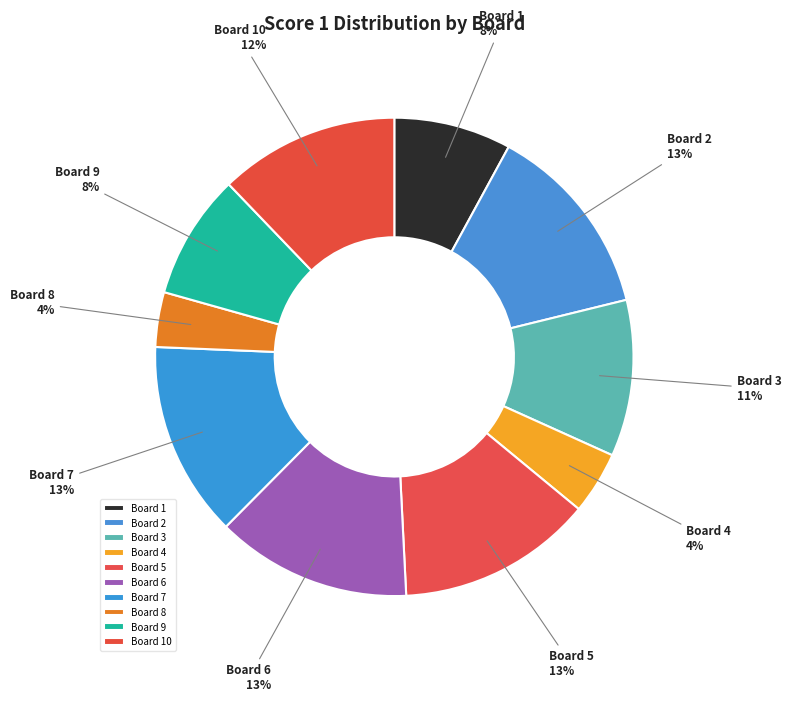

To the nearest percent, what percentage of the pie is Board 1?

8%